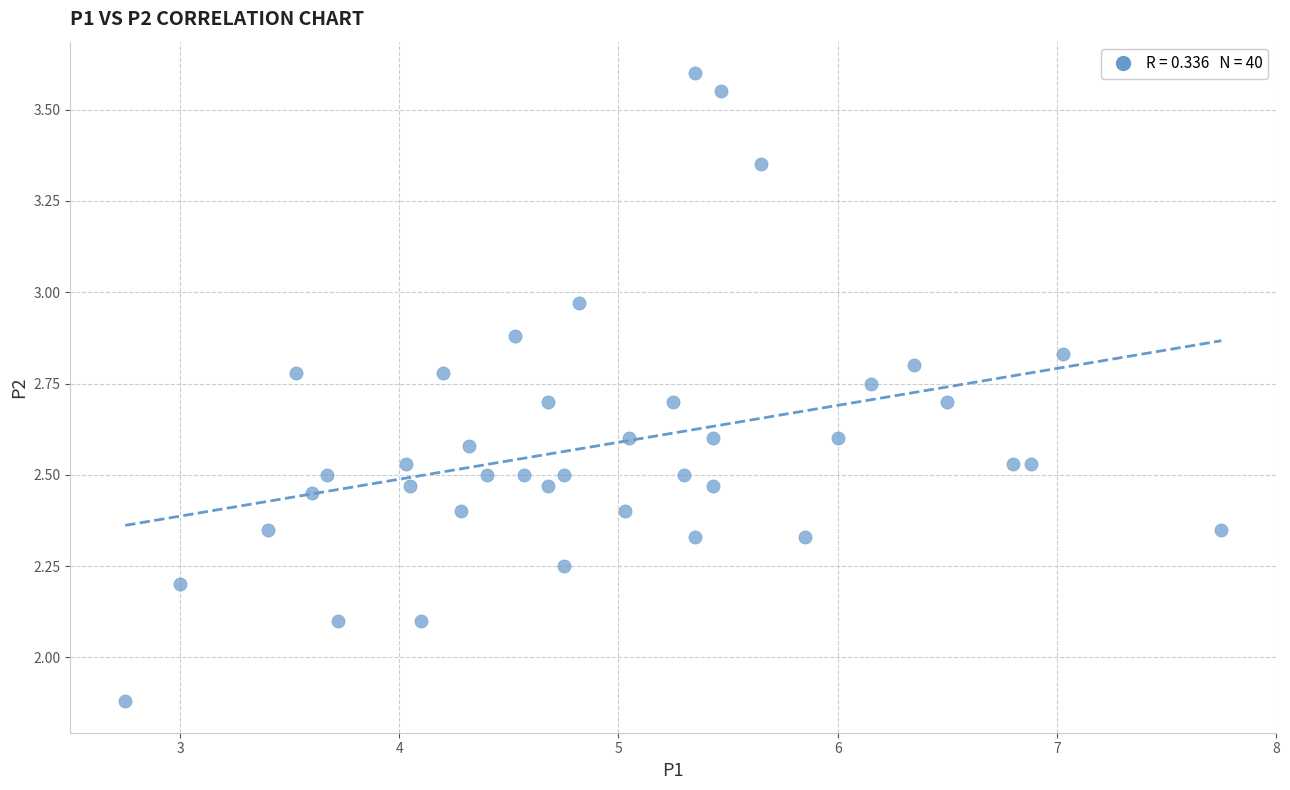

What is the range of Y values (max minus min)?

1.7